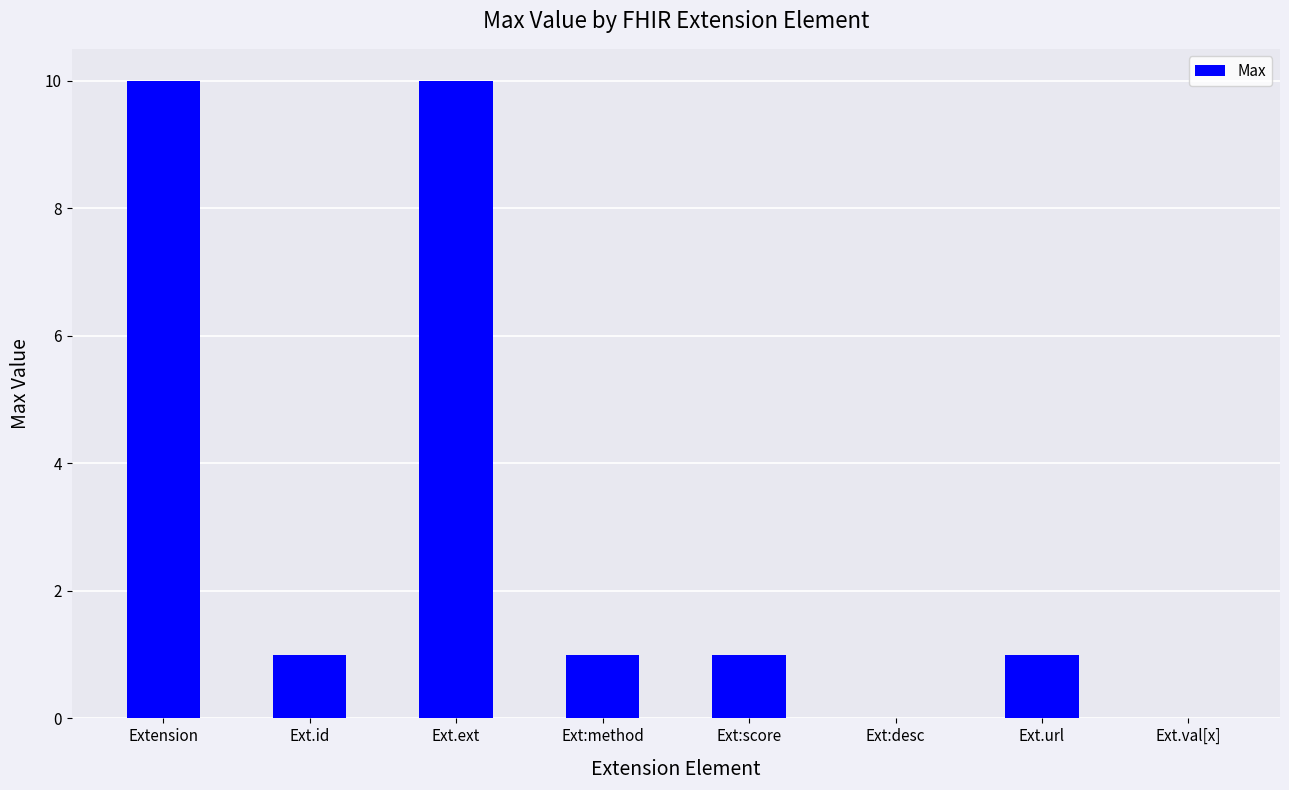

What is the sum of all values?

24